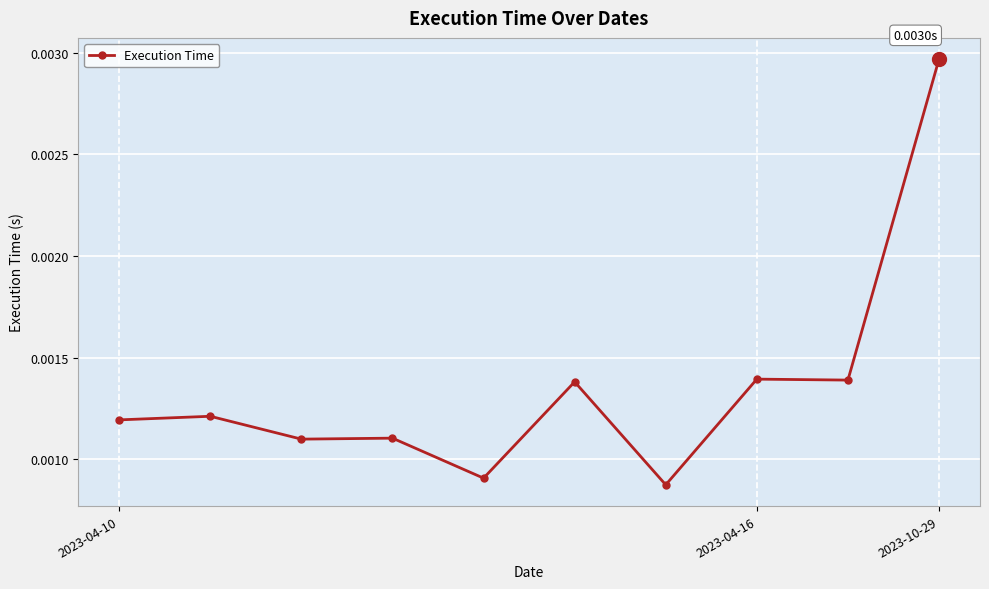

True or false: the data has more than 0 interior local peaks.

True